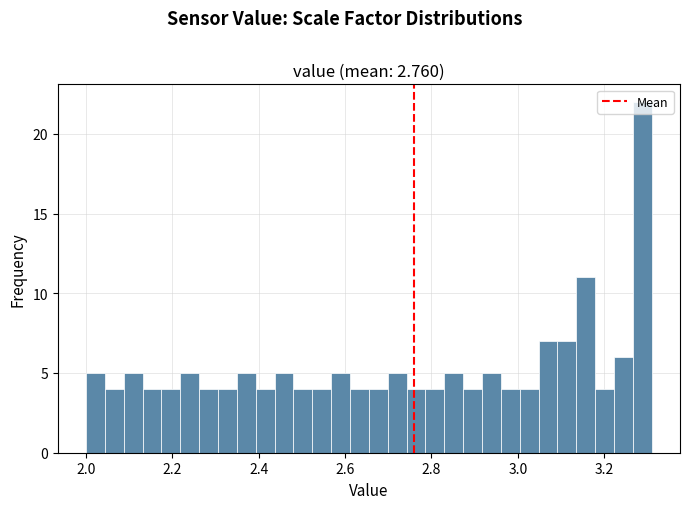

Read against the x-axis, roughly where is the centre of the tallest bar?

3.28